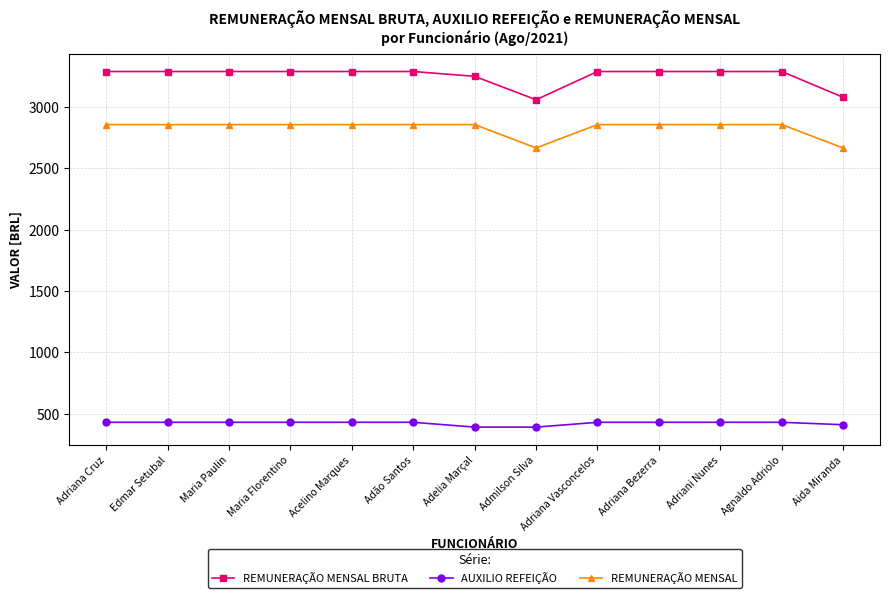

Which series has the largest range (max minus min)?

REMUNERAÇÃO MENSAL BRUTA